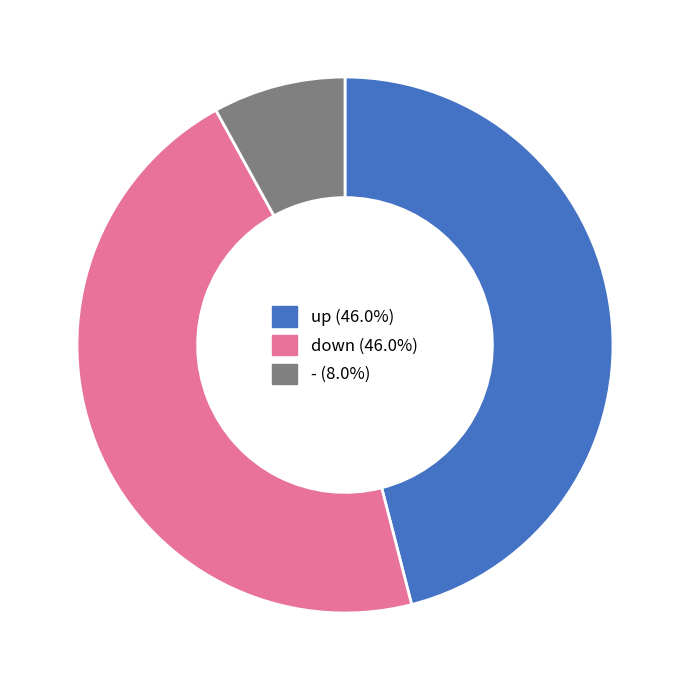

Approximately how many times larger is the value at up compared to down?

1.0